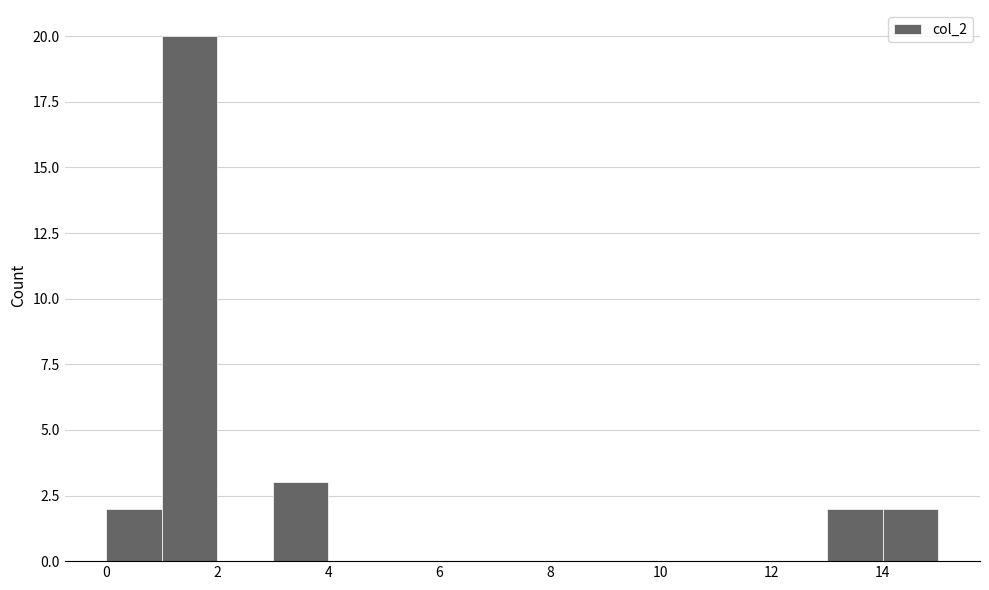

Over which range of the x-axis is the bar tallest?

1 to 2